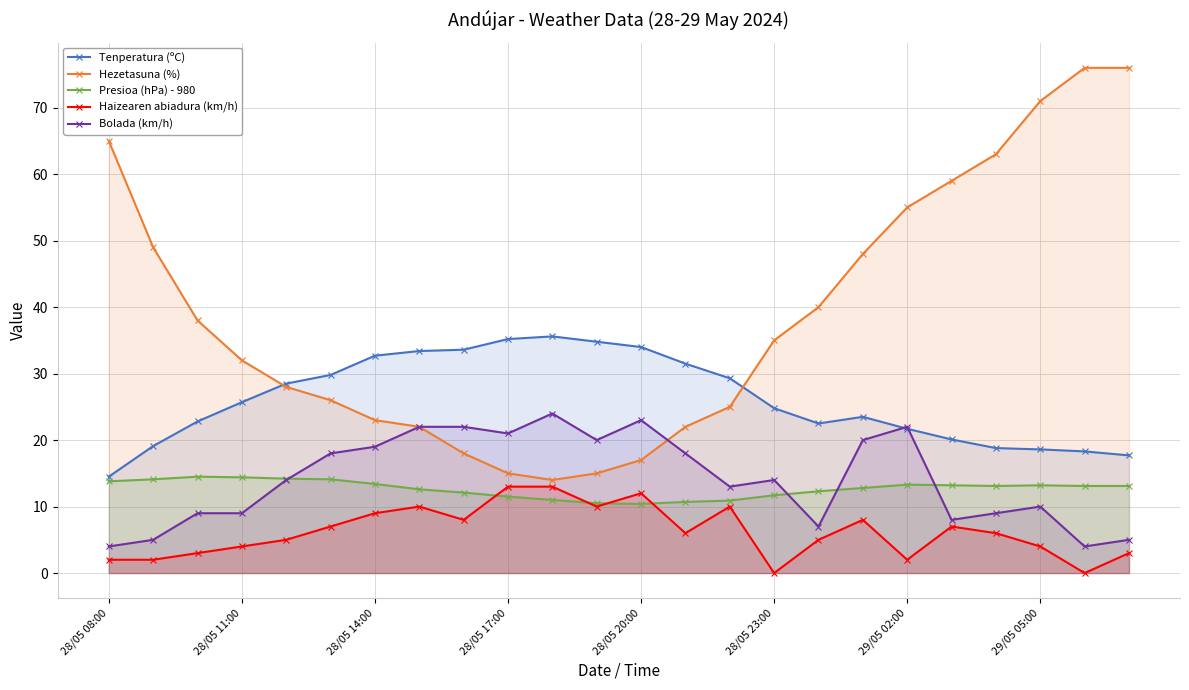

The value of Bolada (km/h) at 28/05 17:00 is 21.0. True or false?

True